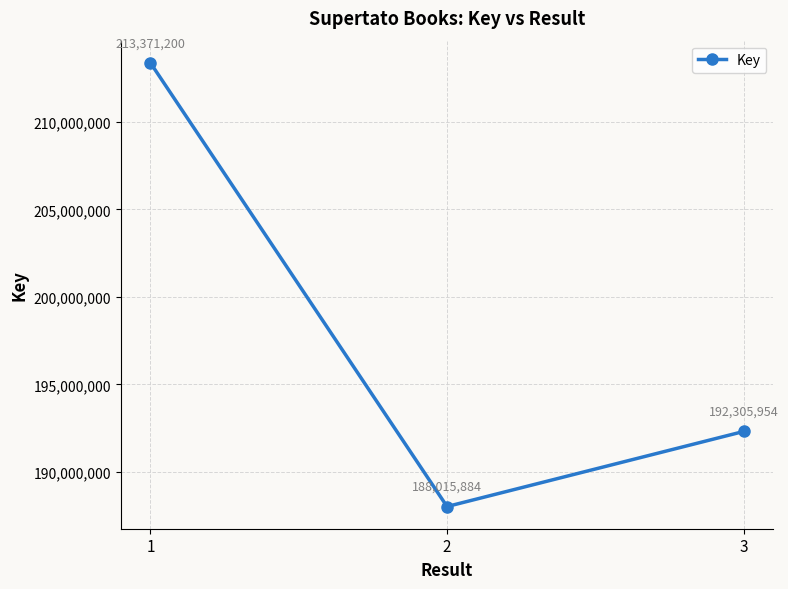

What is the value of the 1st point from the left?

213371200